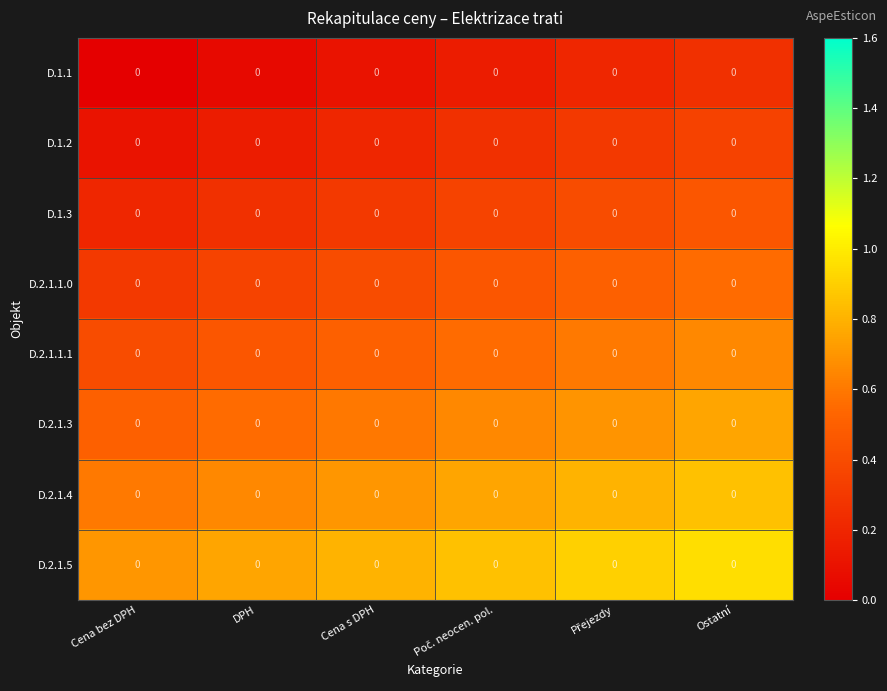

True or false: D.2.1.5 has a value of 1.0 at Ostatní.

True